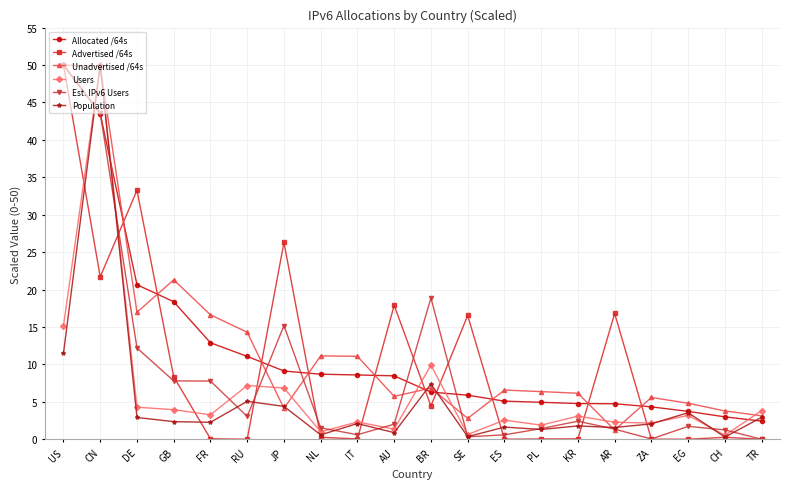

After their last crossing, which series has the higher values: Population or Users?

Users